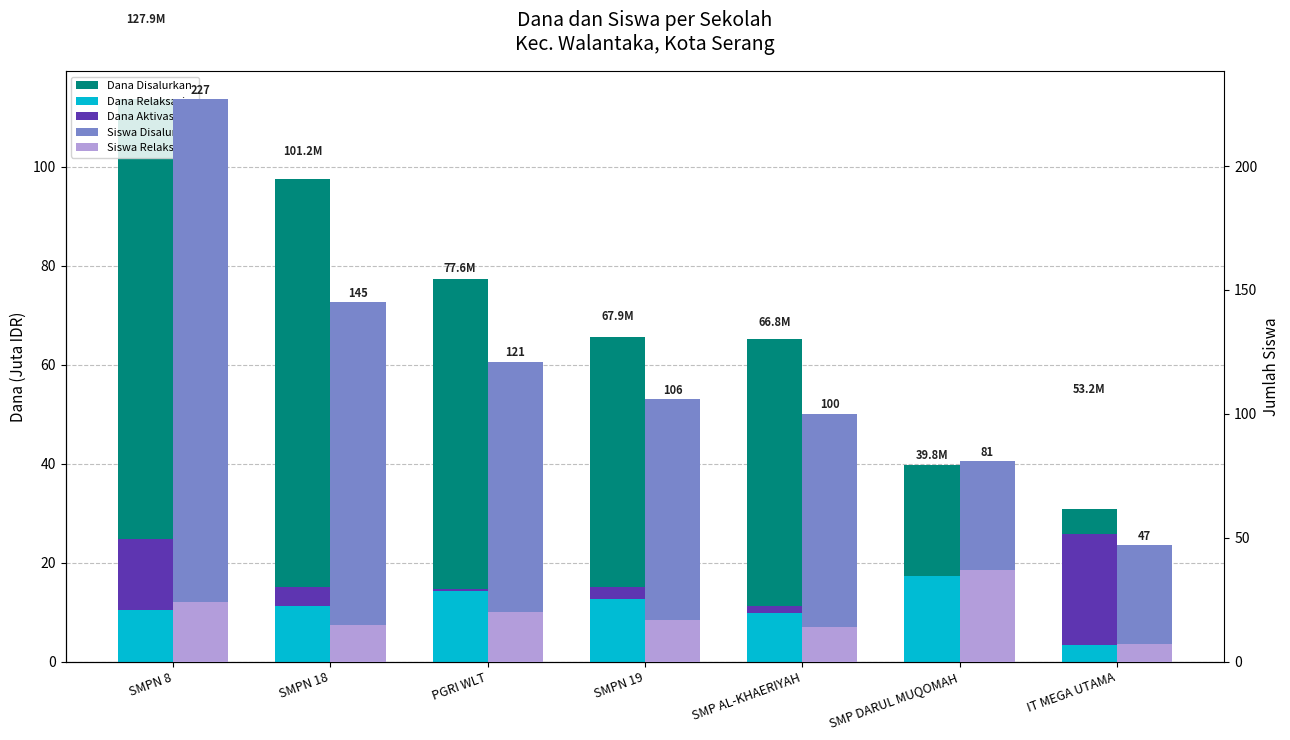

At which label does Dana Relaksasi first exceed 11?

SMPN 18